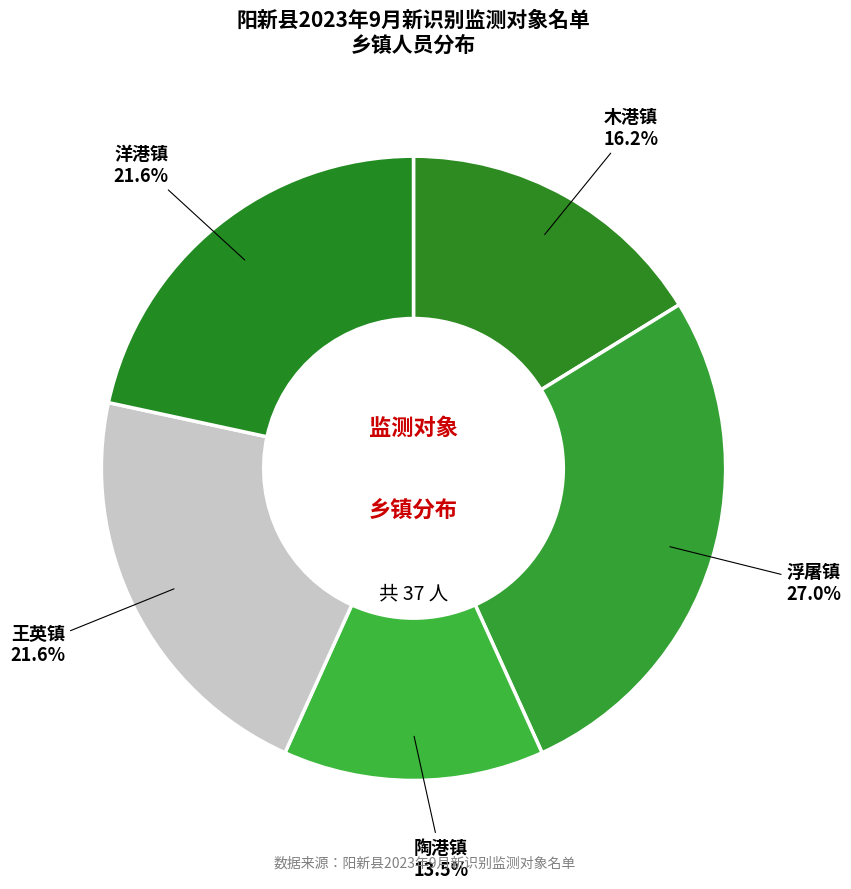

Which slice is the largest?

浮屠镇